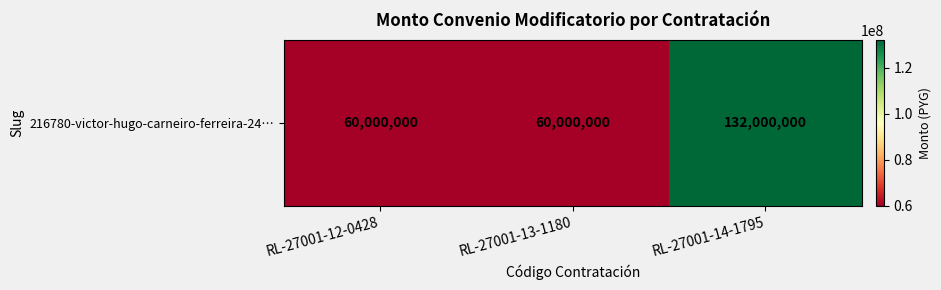

List the labels in order of value, smallest first.

RL-27001-12-0428, RL-27001-13-1180, RL-27001-14-1795